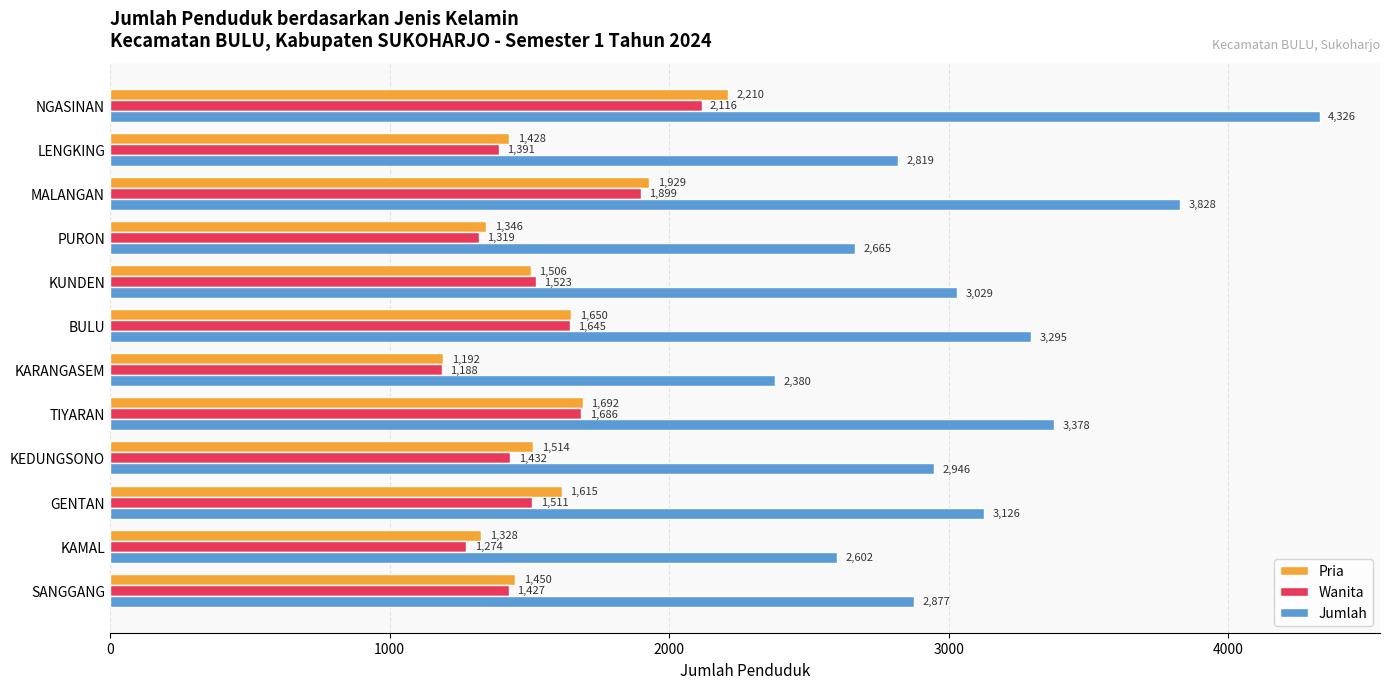

Read the Pria value at KAMAL.

1328